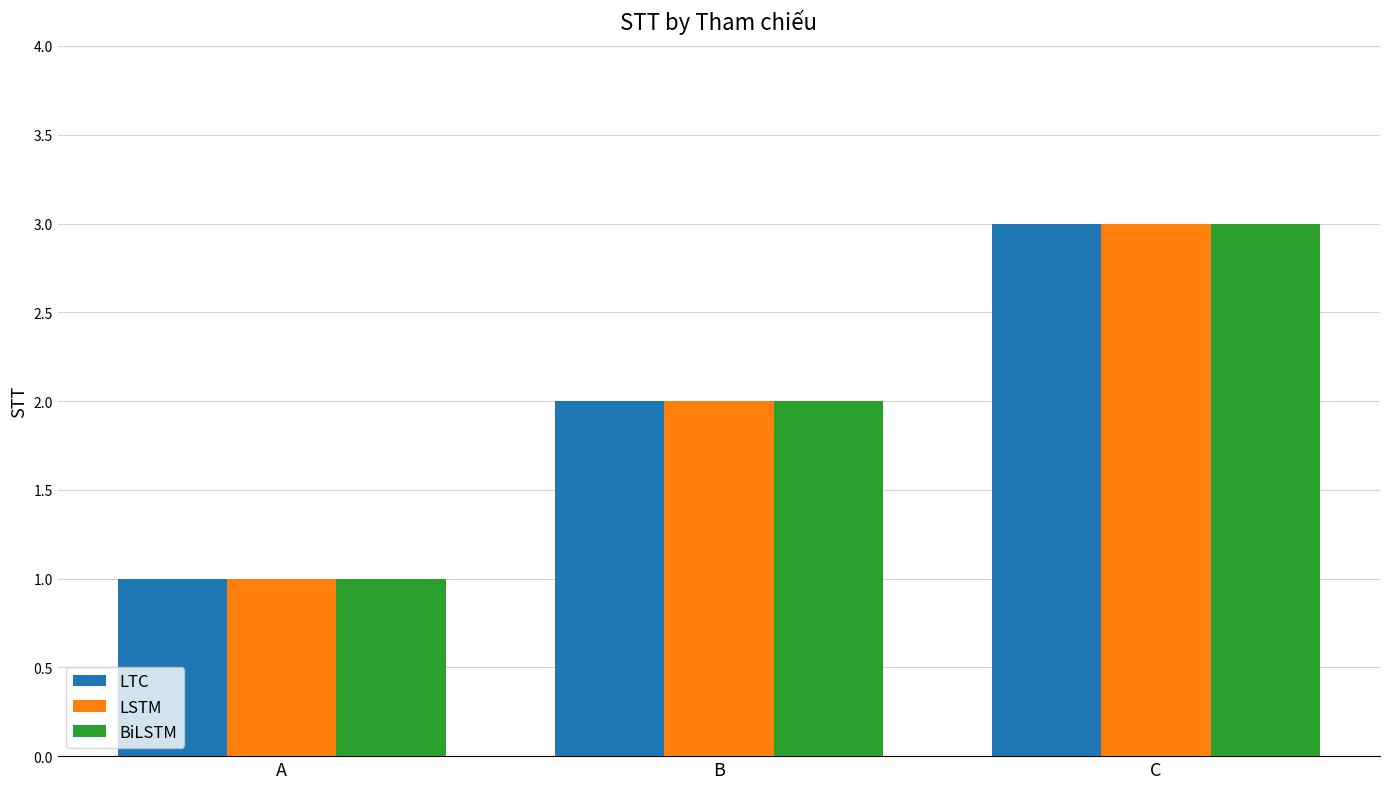

How many LSTM values are between 1 and 3?

3